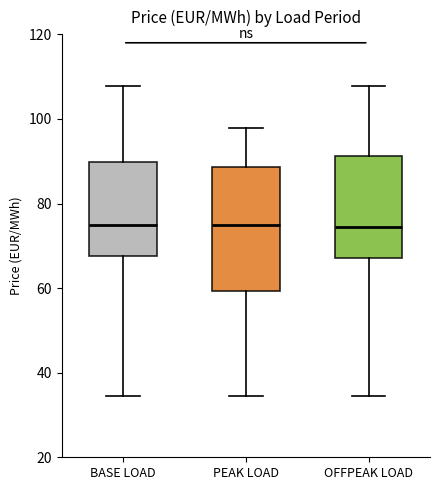

Where is the lower edge of the box for BASE LOAD on the y-axis? The values are not printed on the chart, so give them approximately, as read against the axis.

68